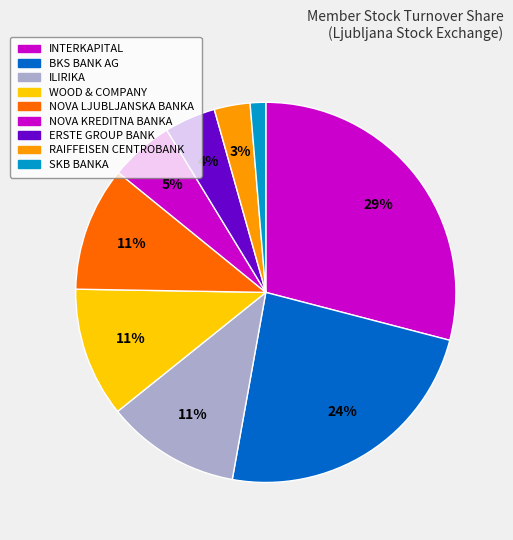

How many segments does this pie chart have?

9